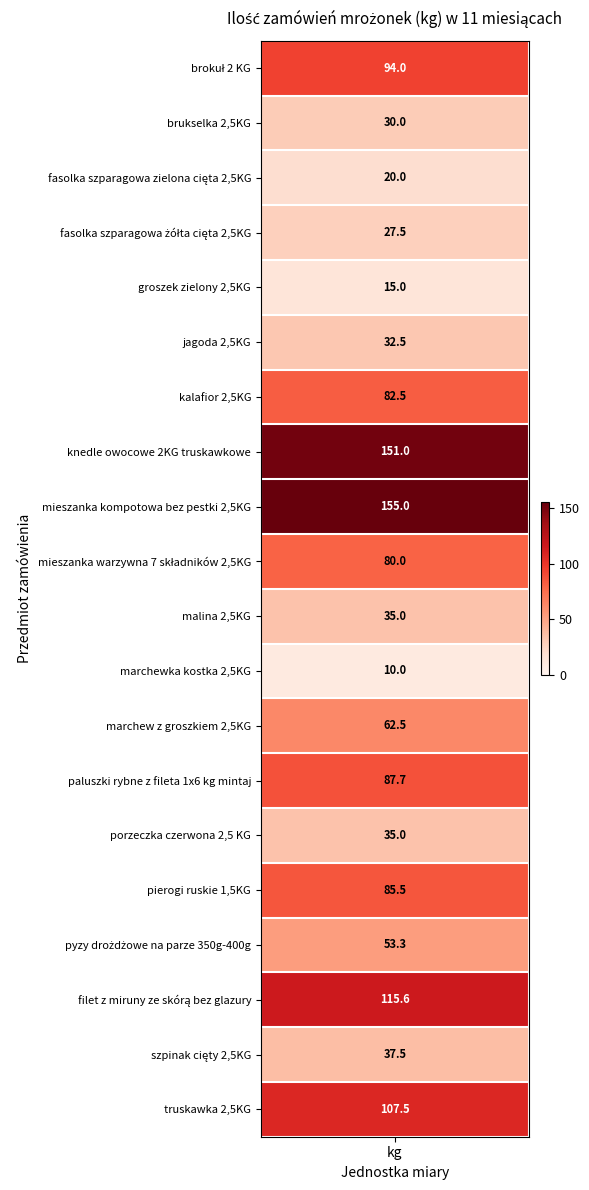

Is it true that the value at kalafior 2,5KG is 112.8?

False